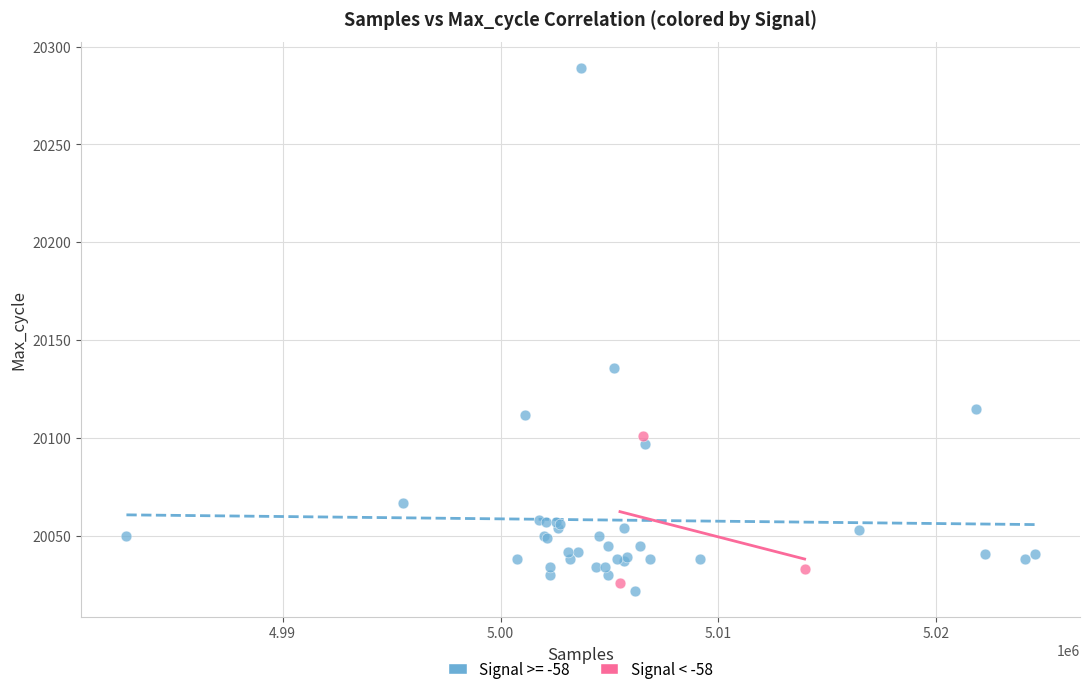

Which series reaches the maximum Y coordinate?

Signal >= -58